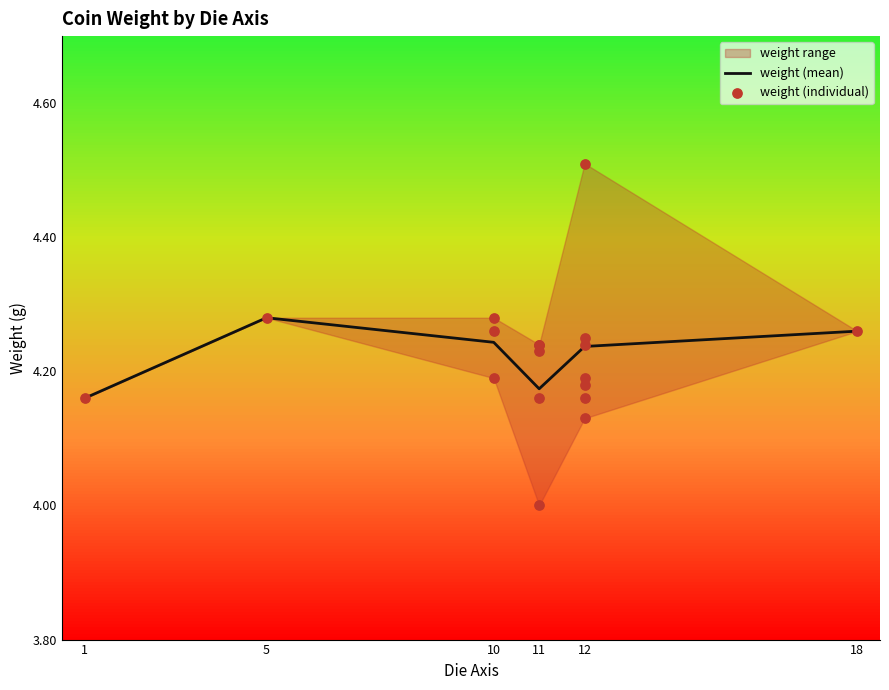

Approximately how many times larger is the value at 17 compared to 11?

1.0